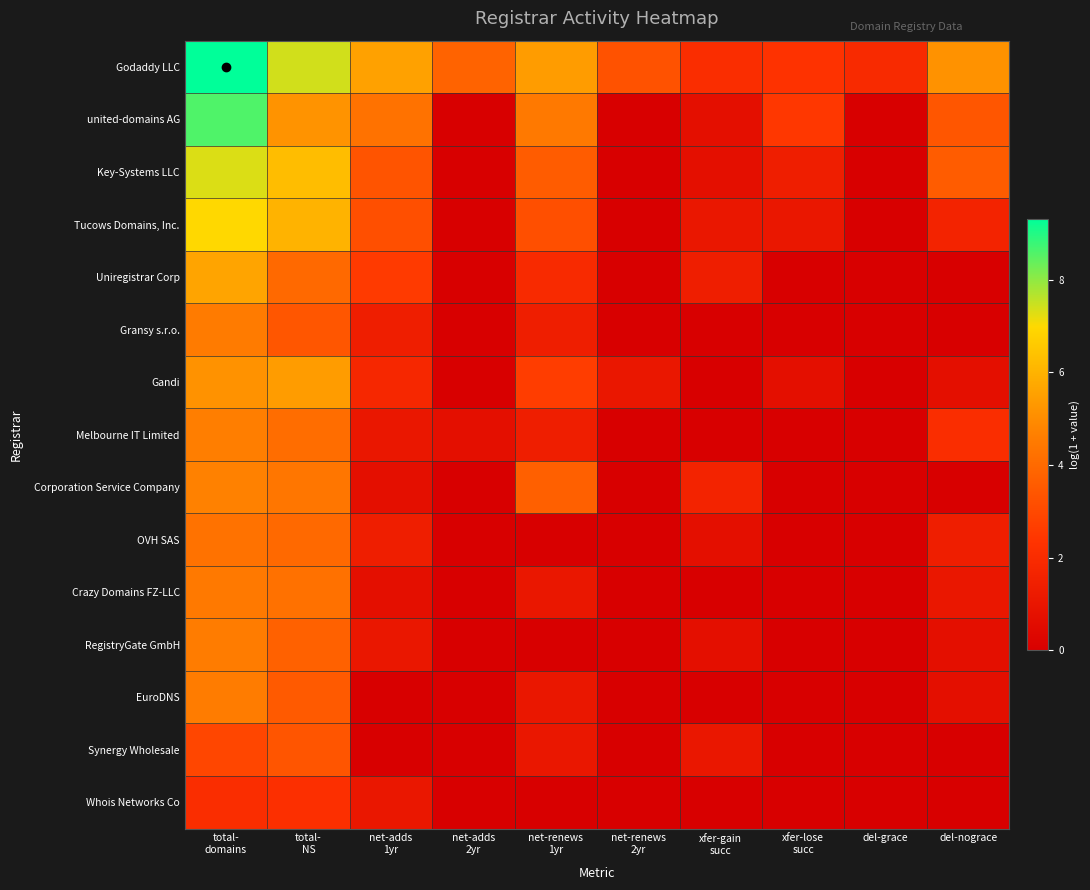

Which series has the largest total across all categories?

Godaddy LLC